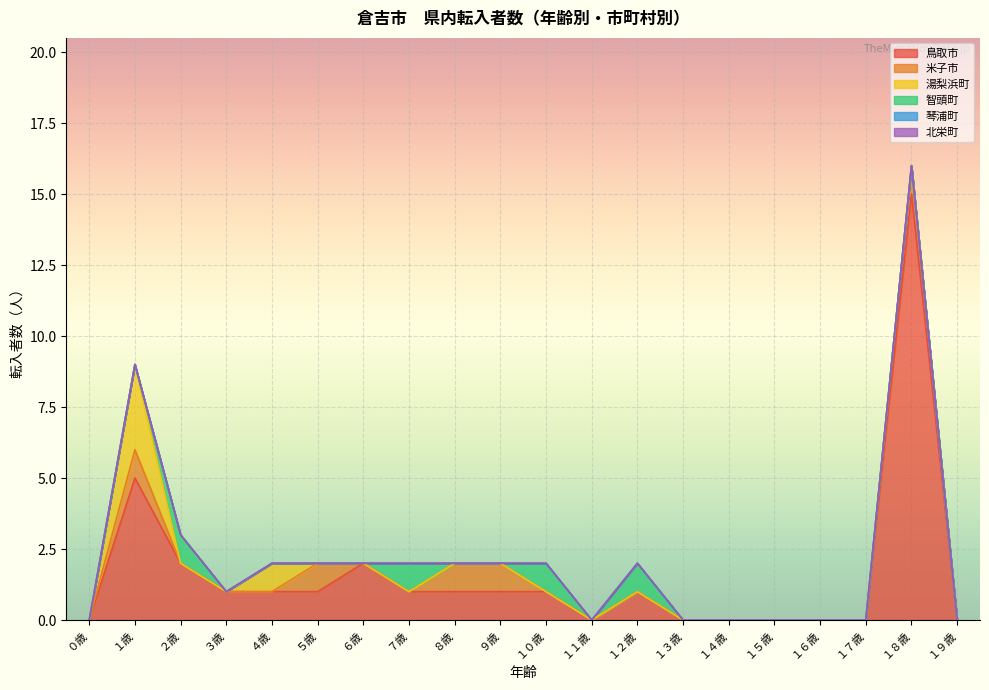

How many interior local peaks does the 智頭町 series have?

4